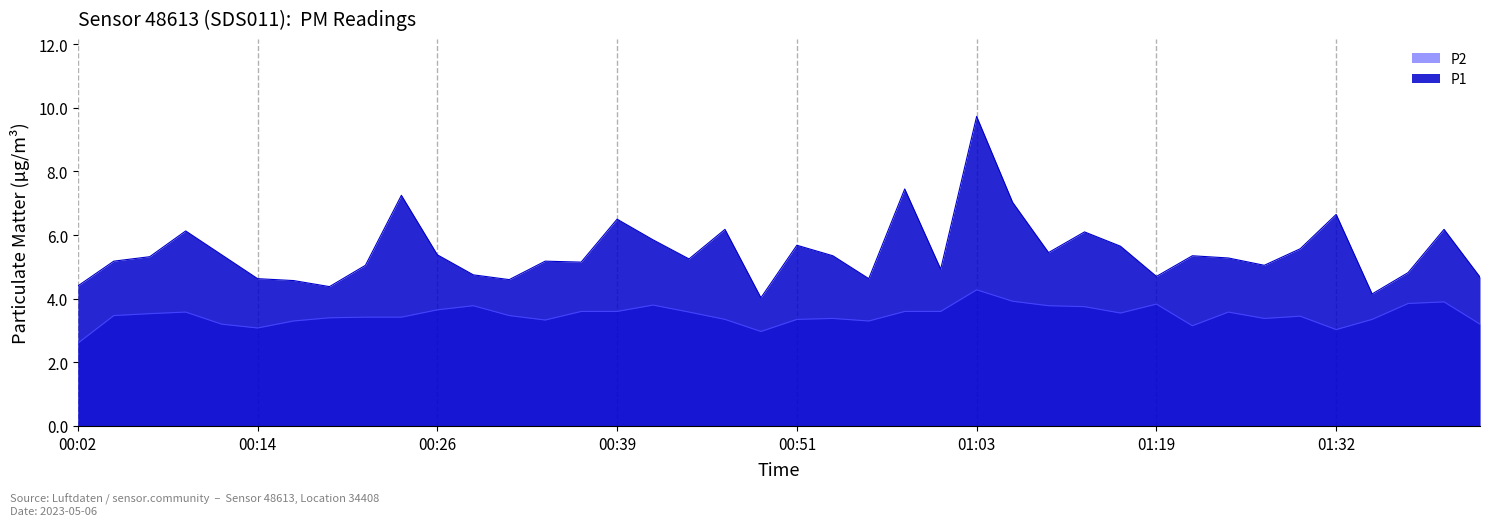

At which category does P2 reach its first local valley?

00:14